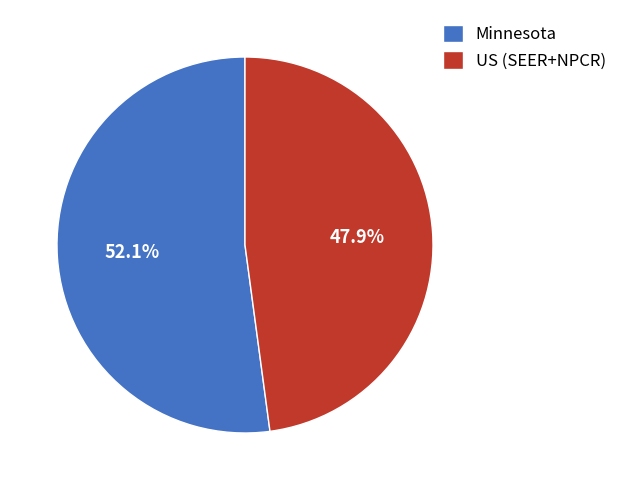

Between US (SEER+NPCR) and Minnesota, which is larger?

Minnesota